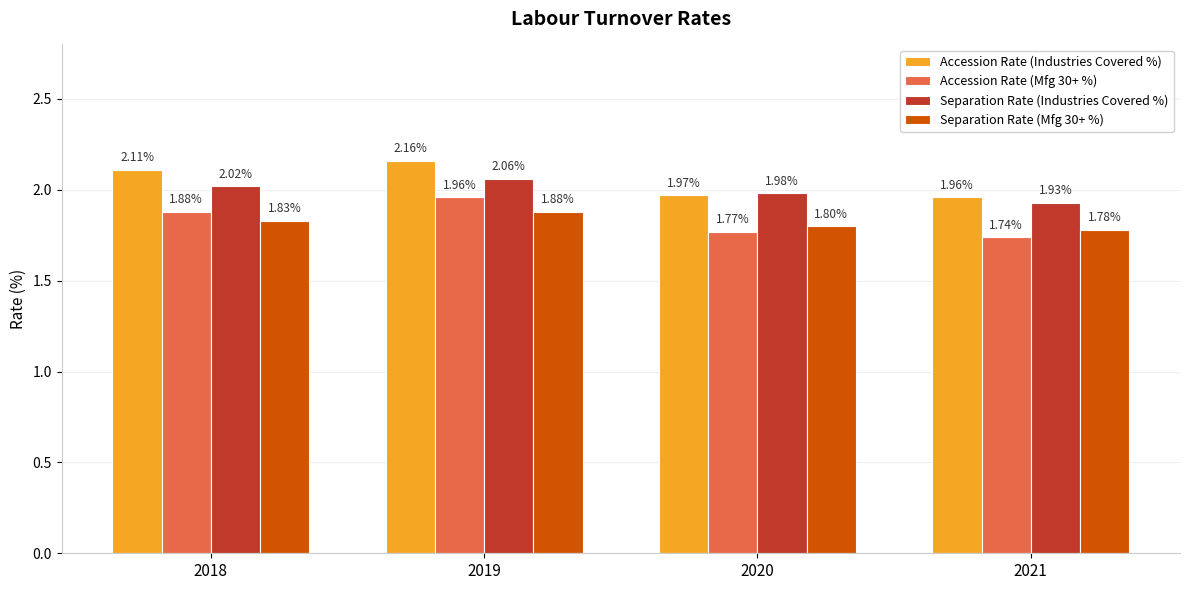

At which label does Separation Rate (Industries Covered %) reach its minimum?

2021